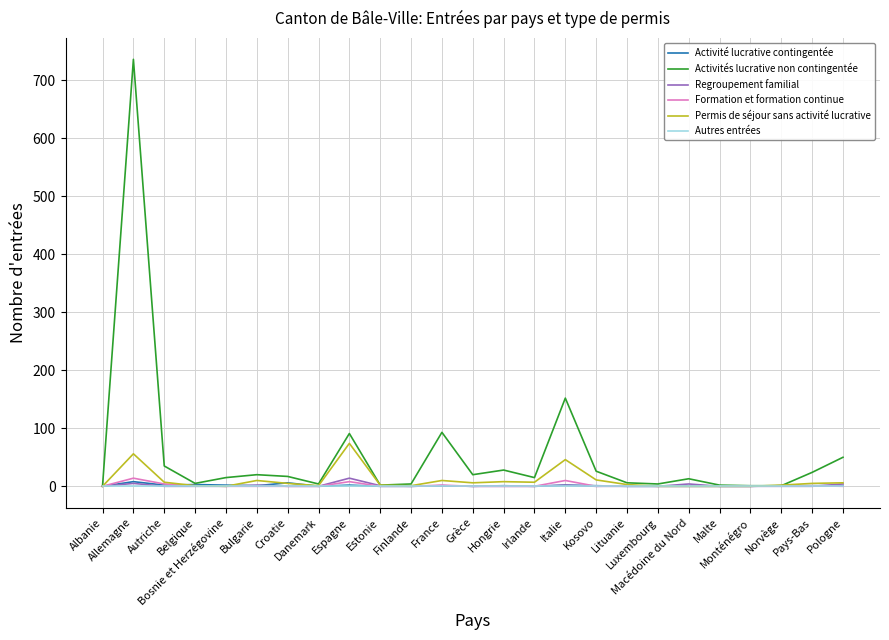

Which series has the largest total across all categories?

Activités lucrative non contingentée